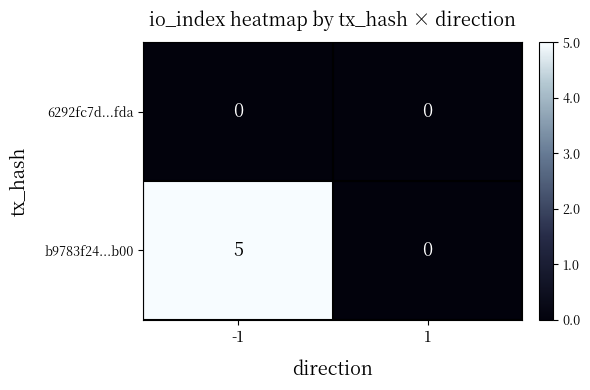

Which series has the largest total across all categories?

b9783f24...b00